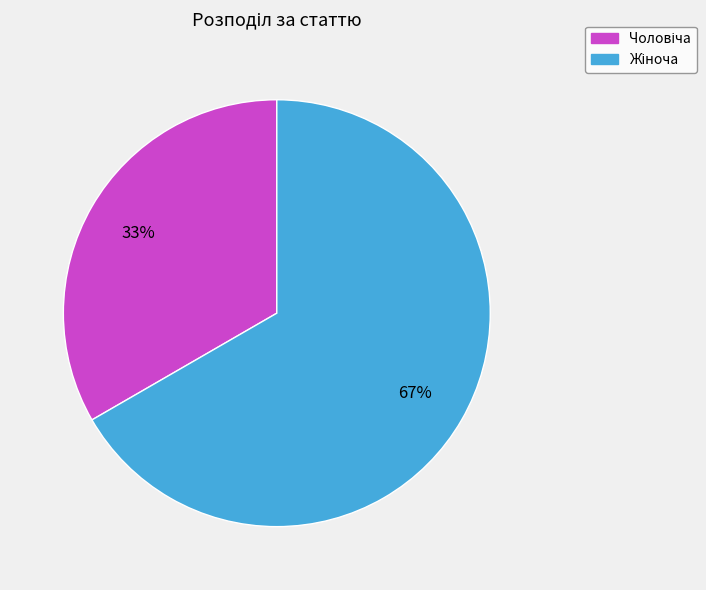

Does any single category account for the majority?

Yes